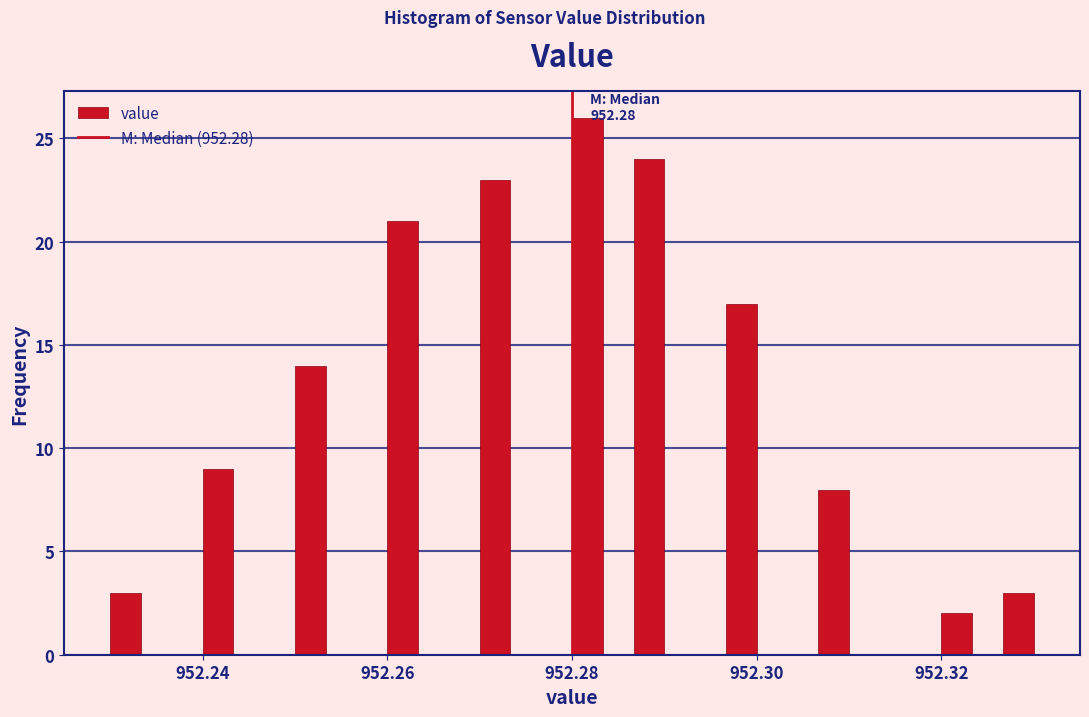

Read against the x-axis, roughly where is the centre of the tallest bar?

952.282